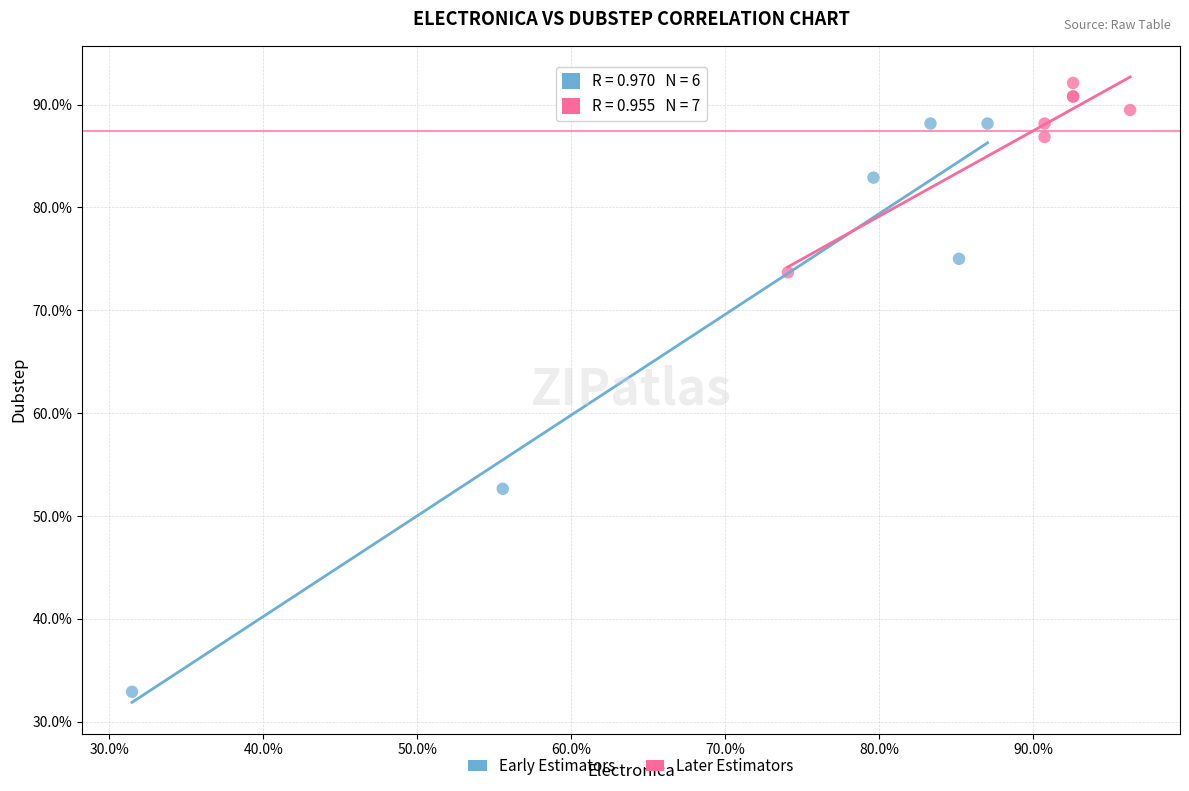

Which series has the largest Y range (max minus min)?

Early Estimators